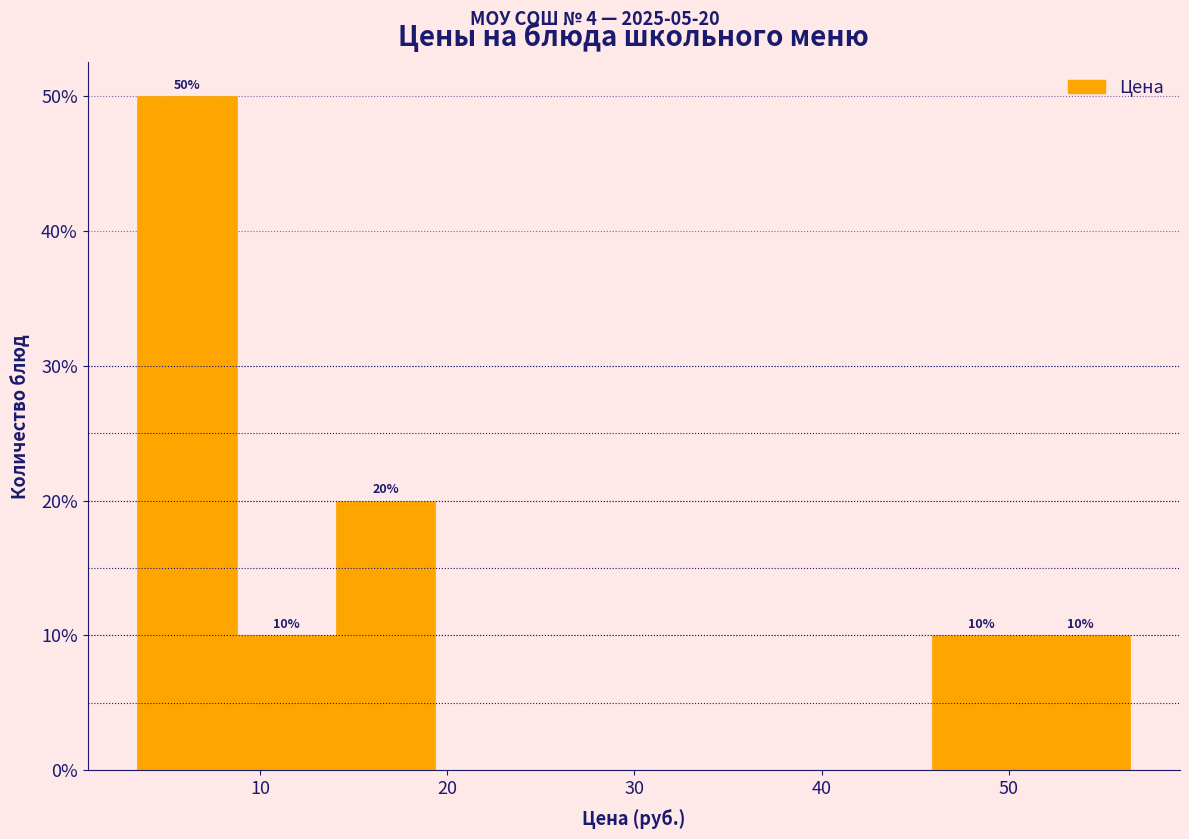

Which range on the x-axis has the tallest bar?

3 to 9